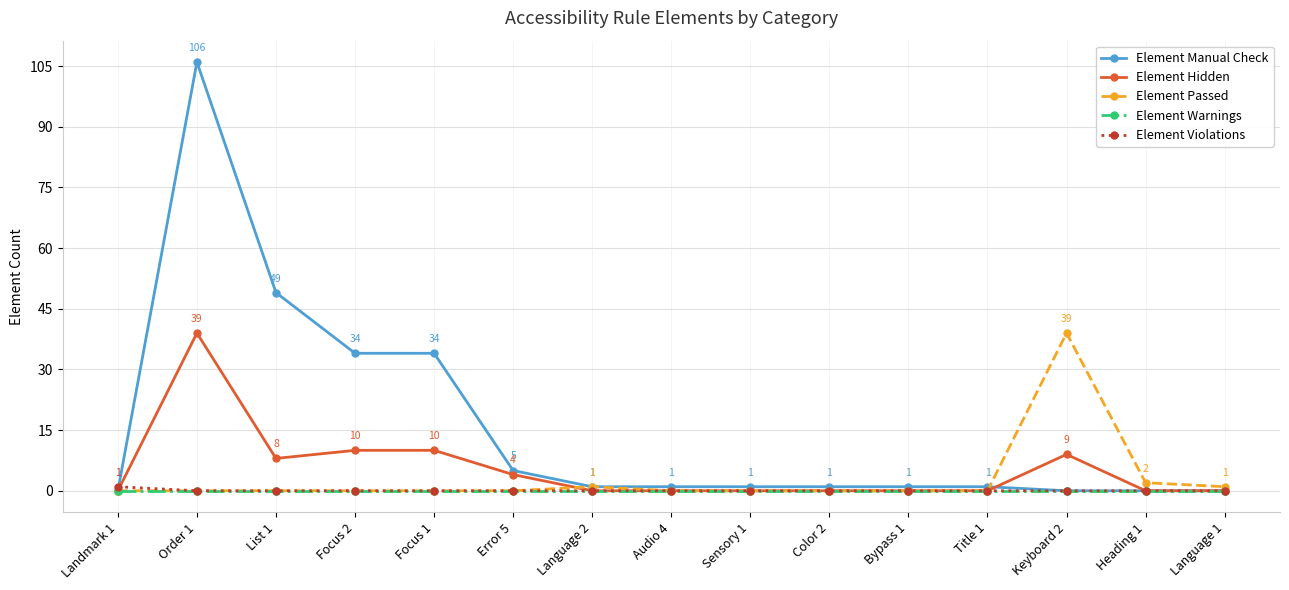

True or false: Element Hidden has more than 1 interior local peaks.

True